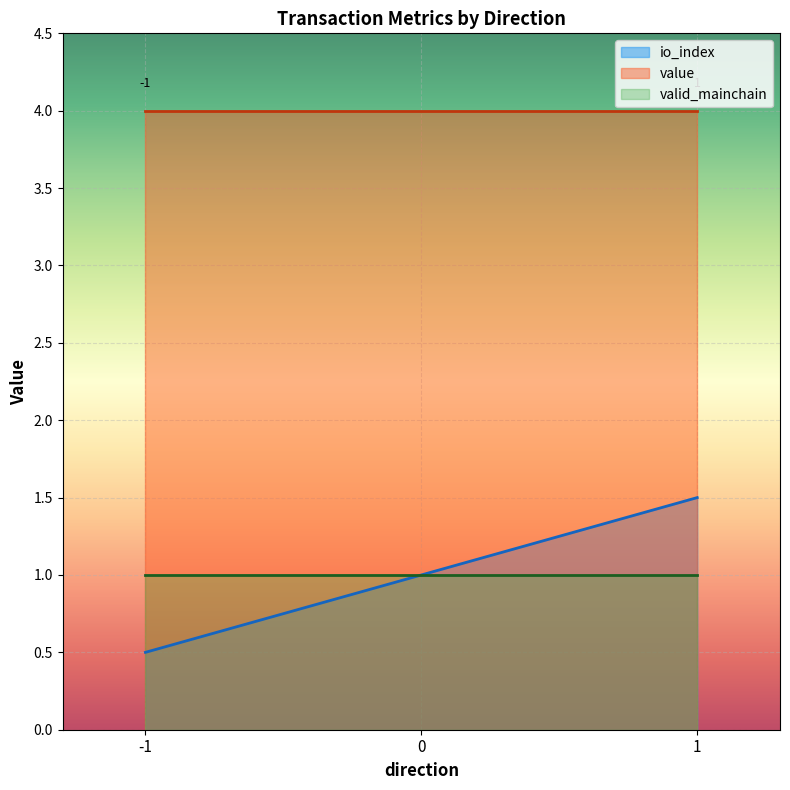

At which category is the sum across all series the highest?

1